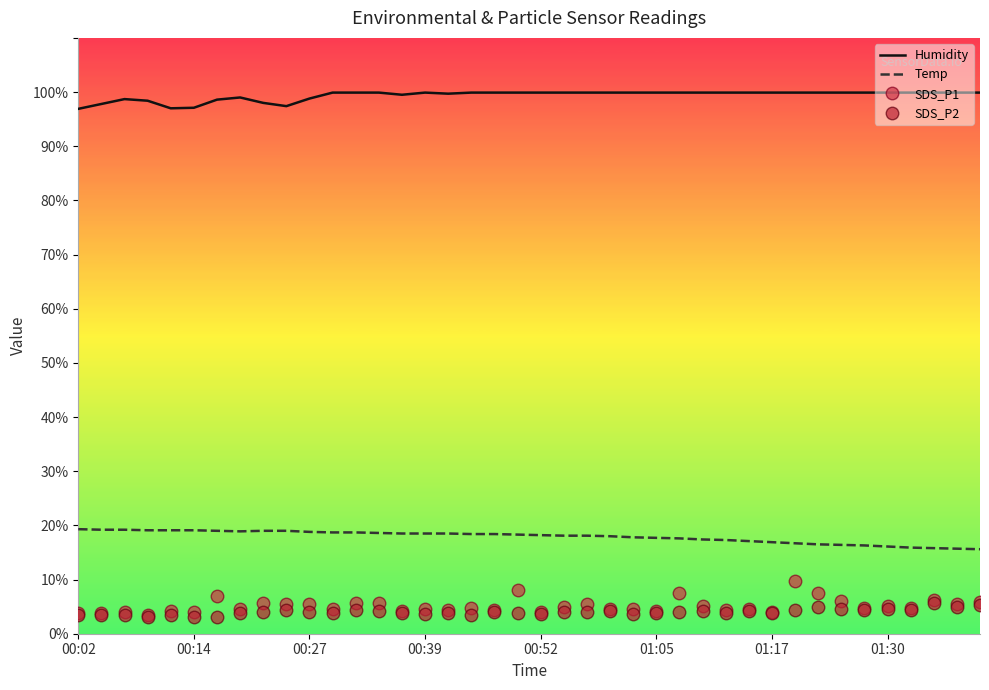

True or false: Temp and SDS_P2 intersect in this chart.

False